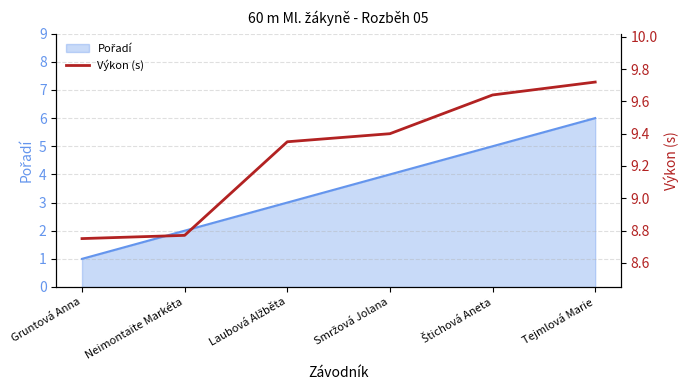

What is the label of the 4th point from the left?

Smržová Jolana